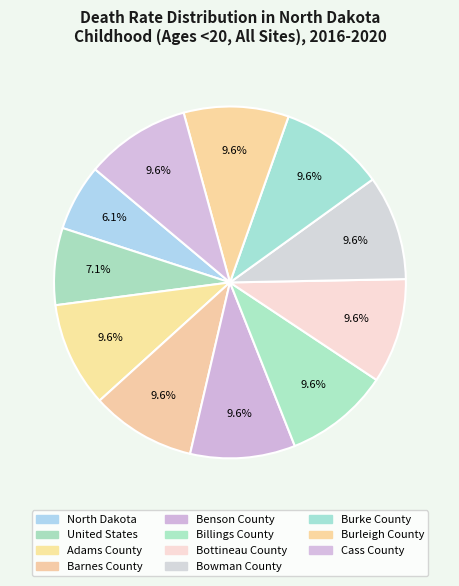

Is there any slice that represents more than half of the pie?

No